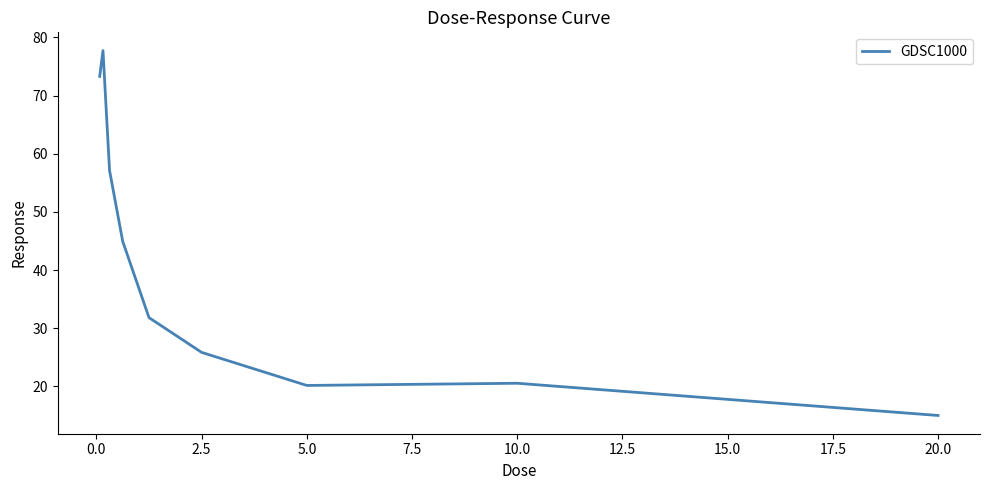

What is the smallest value displayed?

15.0